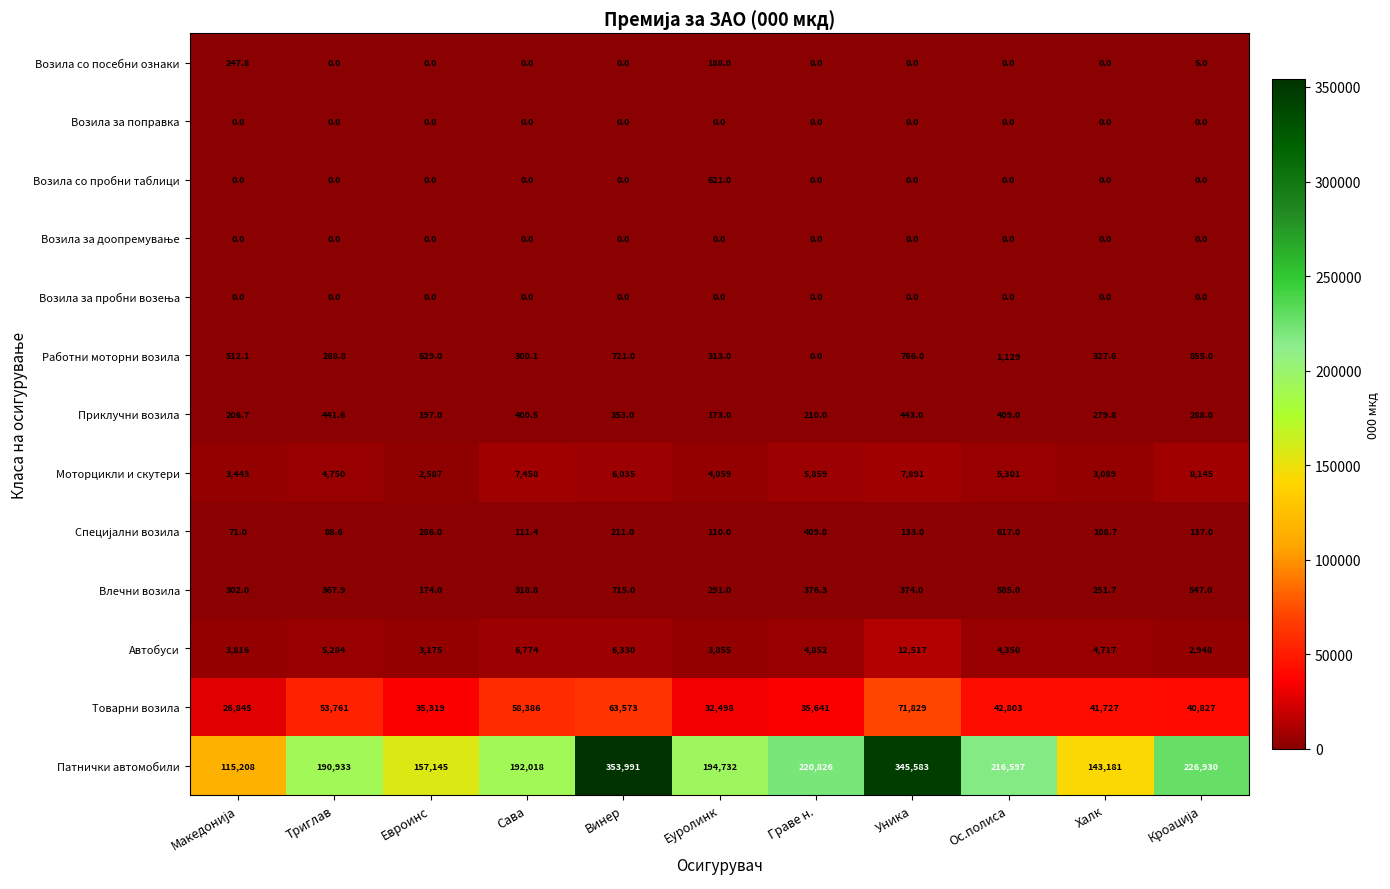

What is the difference between the Влечни возила values at Халк and Еуролинк?

39.3